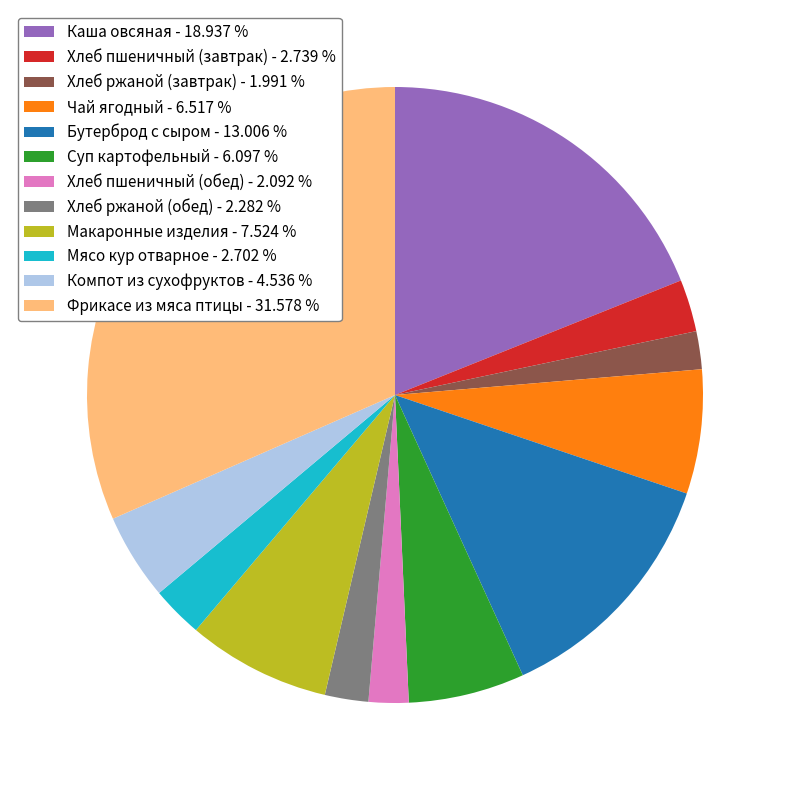

Does Хлеб пшеничный (обед) - 2.092 % represent more than half of the total?

No